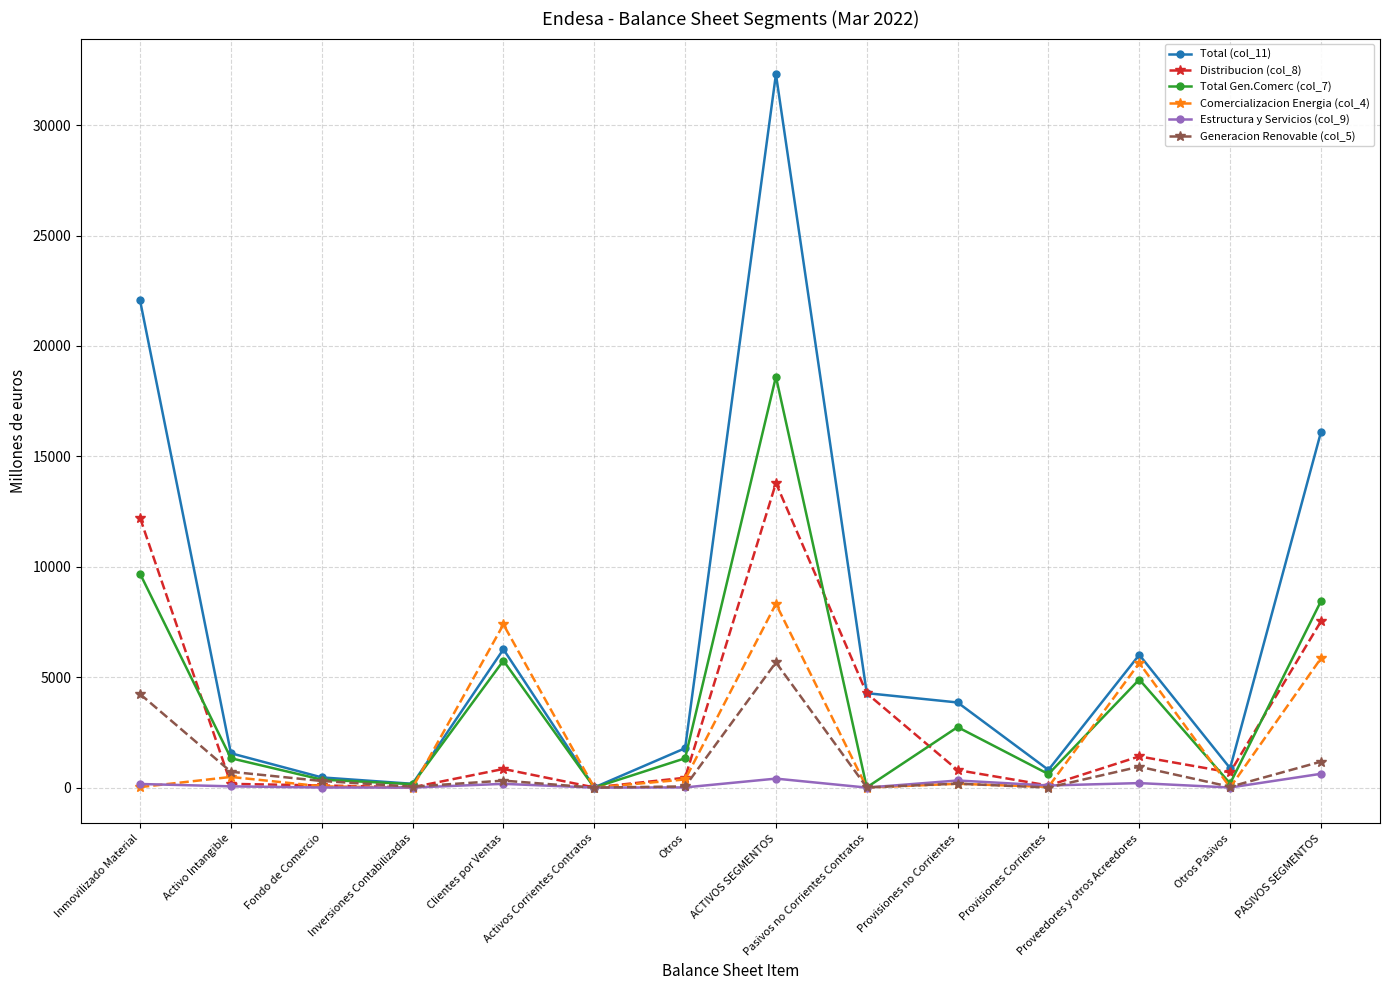

True or false: Total (col_11) has a value of 51309 at ACTIVOS SEGMENTOS.

False